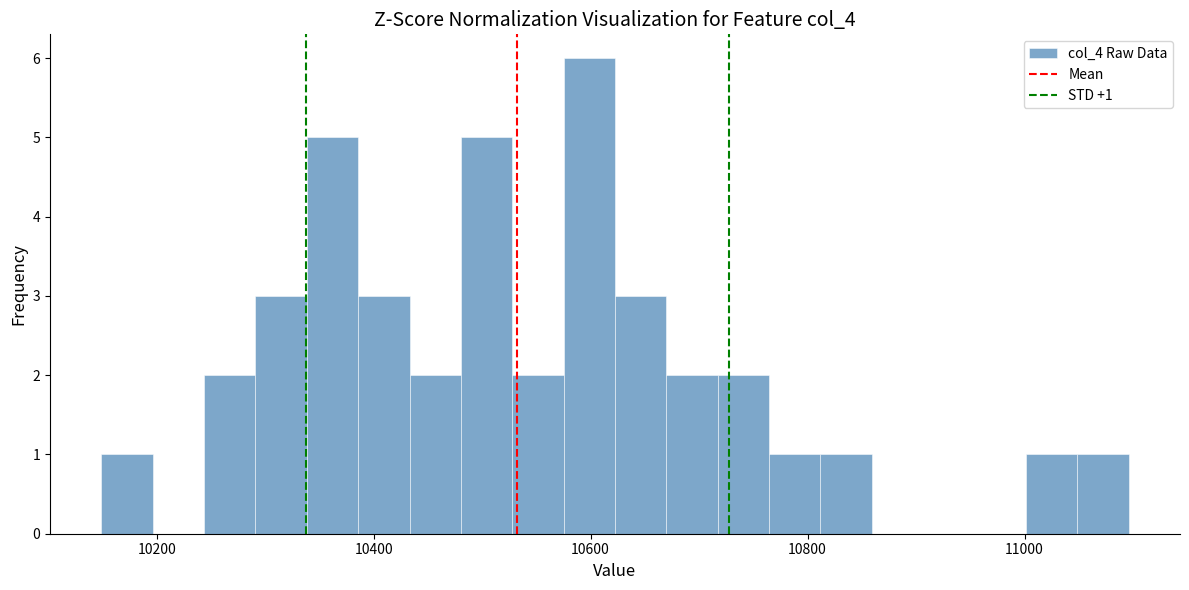

Around what value on the x-axis is the tallest bar? Give the approximate position of its centre, as read against the axis.

10600